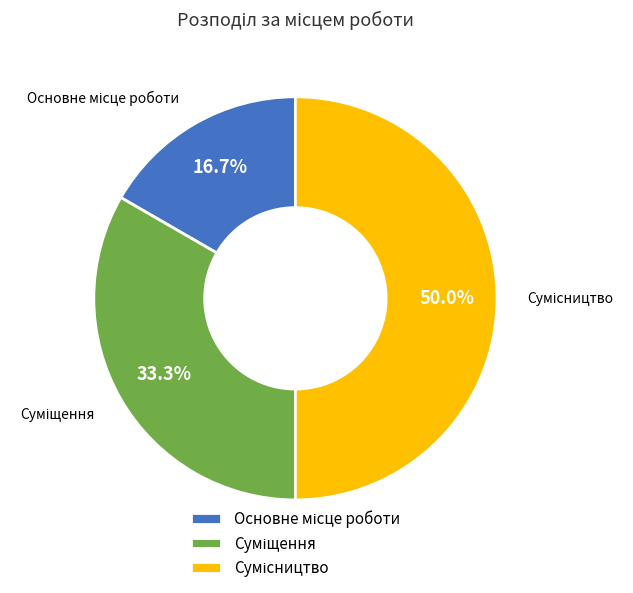

What percentage is NOT represented by Суміщення?

66.7%